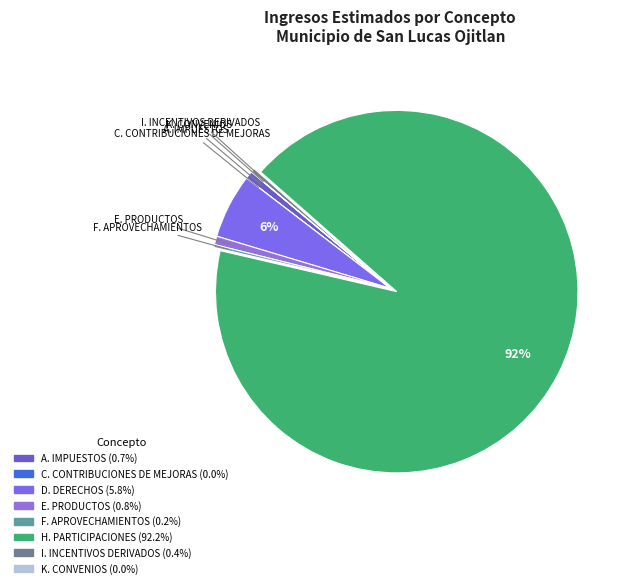

Rank the categories by value from lowest to highest.

K. CONVENIOS, C. CONTRIBUCIONES DE MEJORAS, F. APROVECHAMIENTOS, I. INCENTIVOS DERIVADOS, A. IMPUESTOS, E. PRODUCTOS, D. DERECHOS, H. PARTICIPACIONES